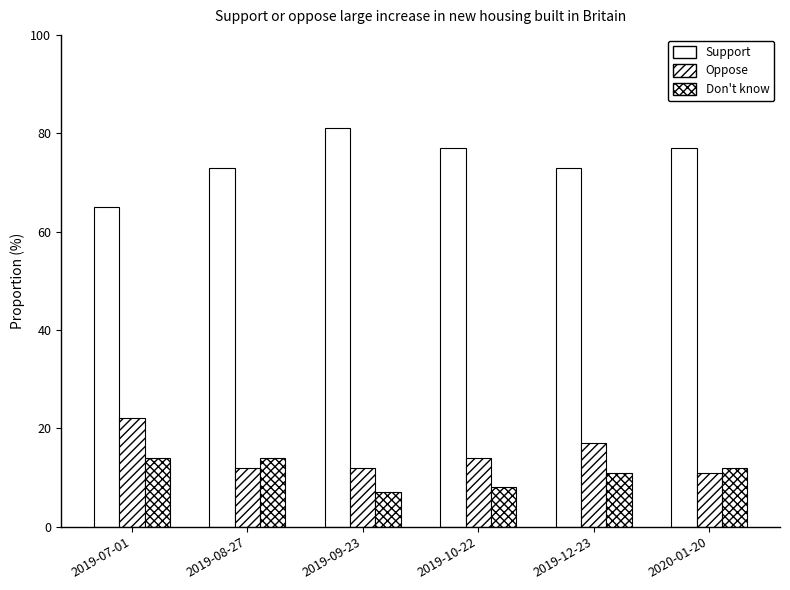

How many bars are there in each group?

3